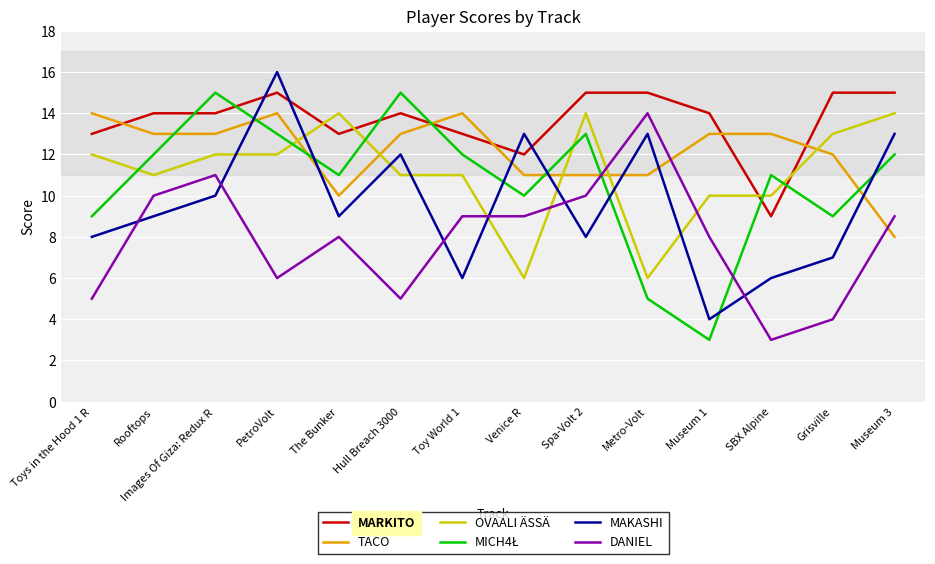

What is the difference between the MARKITO values at Rooftops and Toys in the Hood 1 R?

1